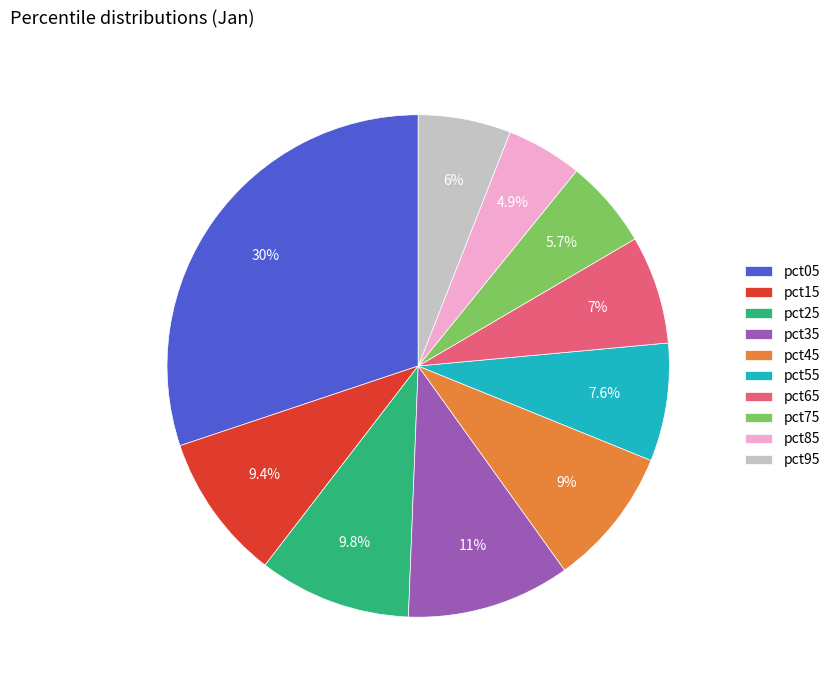

To the nearest percent, what is the difference between the pct25 and pct95 slice percentages?

4%